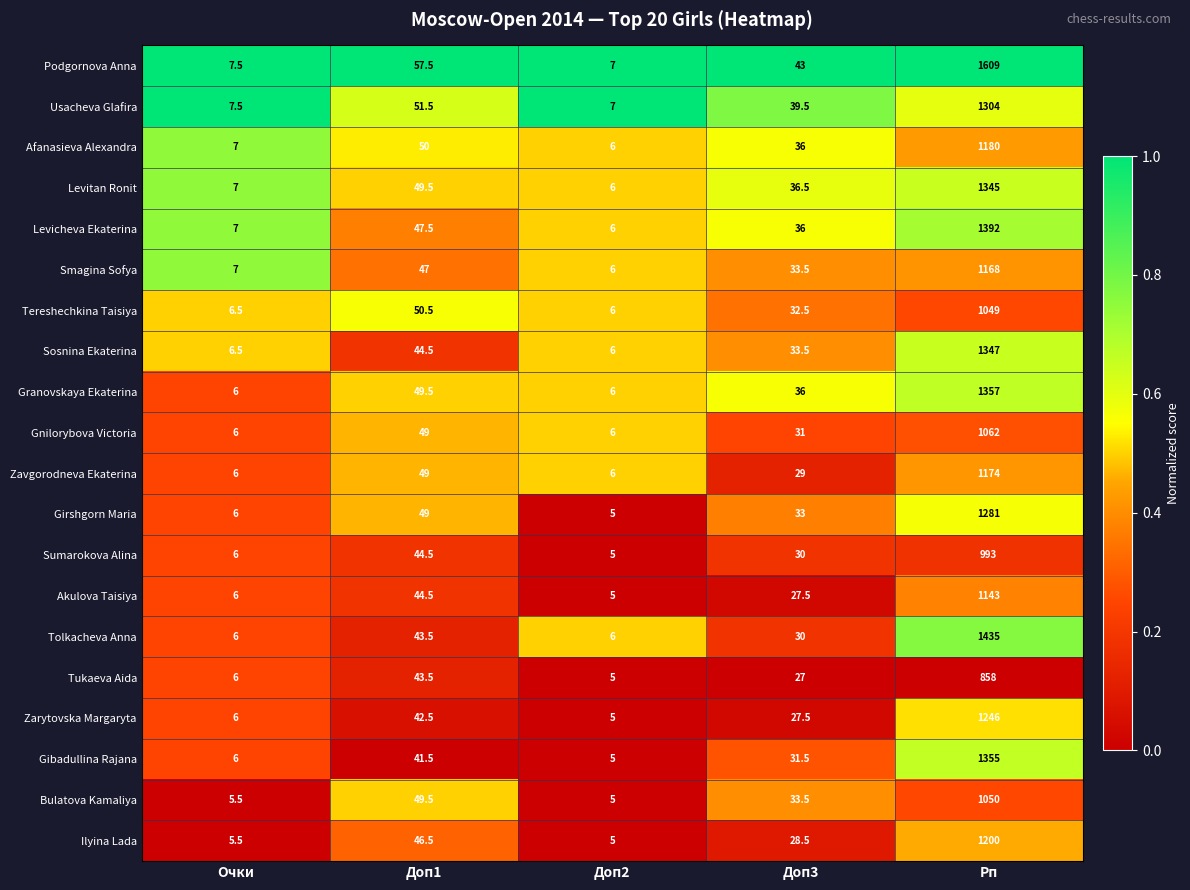

The Sumarokova Alina series shows 40.3 at Доп3. True or false?

False